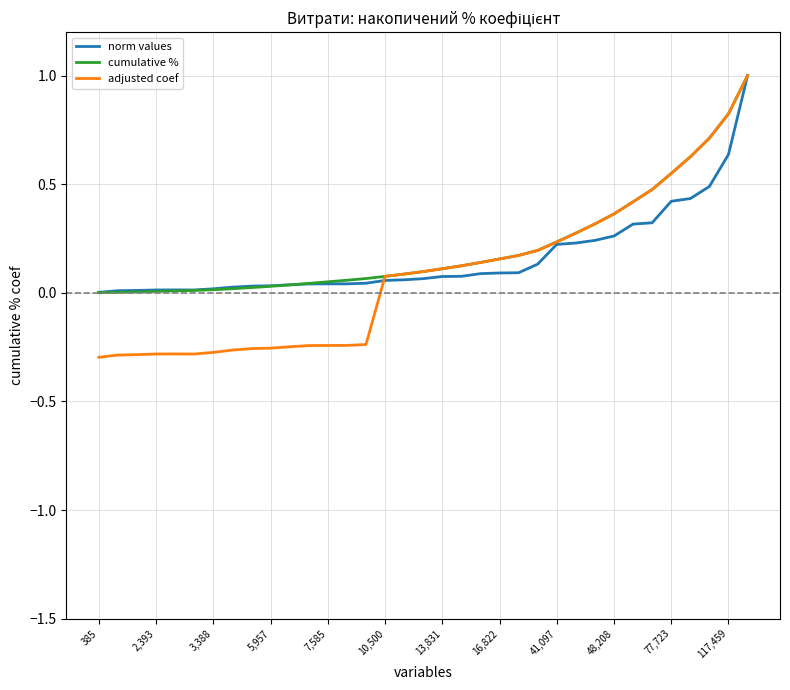

What is the greatest value displayed?

1.0